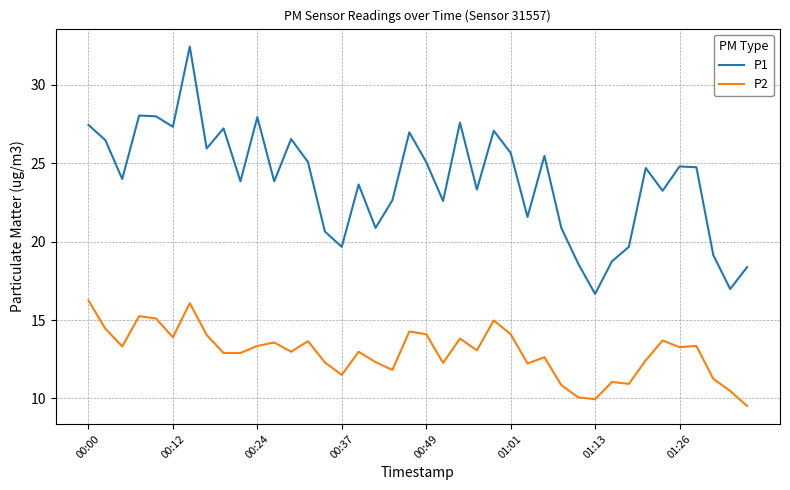

In P1, how many points are lower than both neighbors (excluding endpoints)?

13